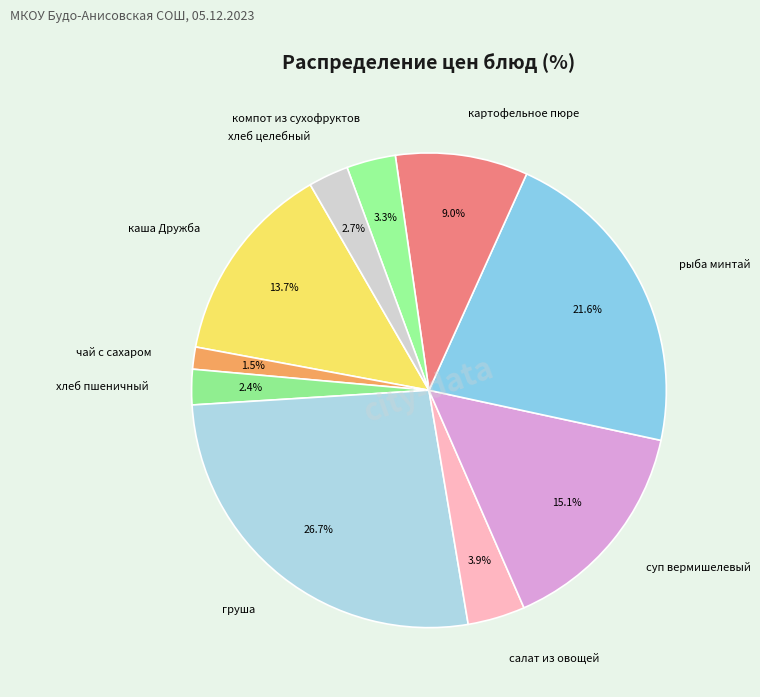

Which category has the biggest portion of the pie?

груша